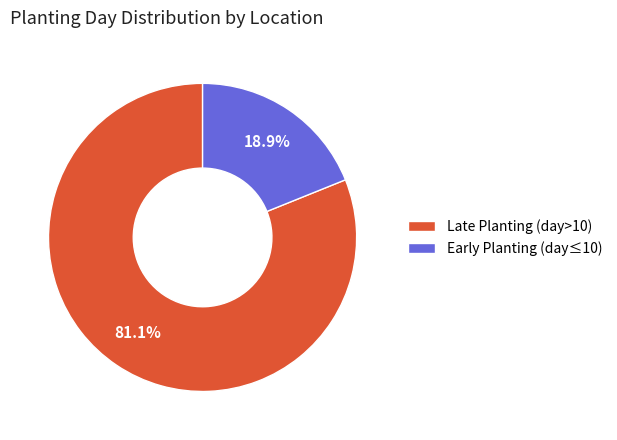

Which slice represents more than half of the pie?

Late Planting (day>10)